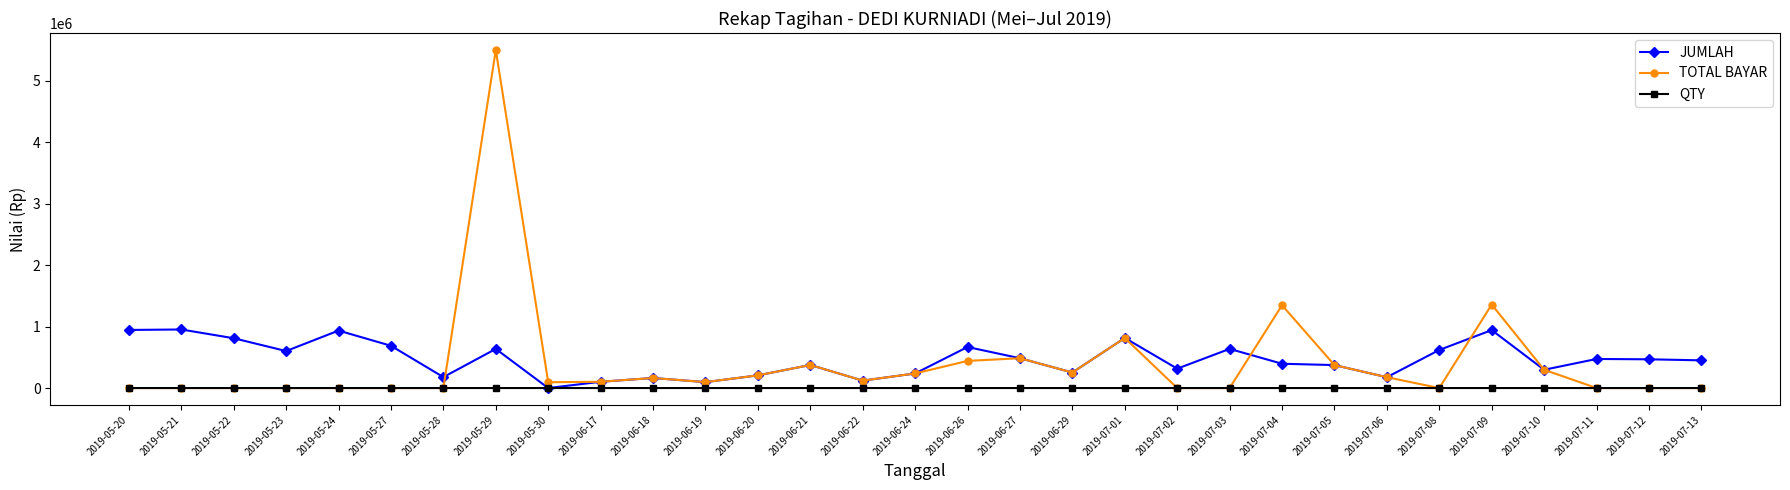

Which series has the widest spread of values?

TOTAL BAYAR